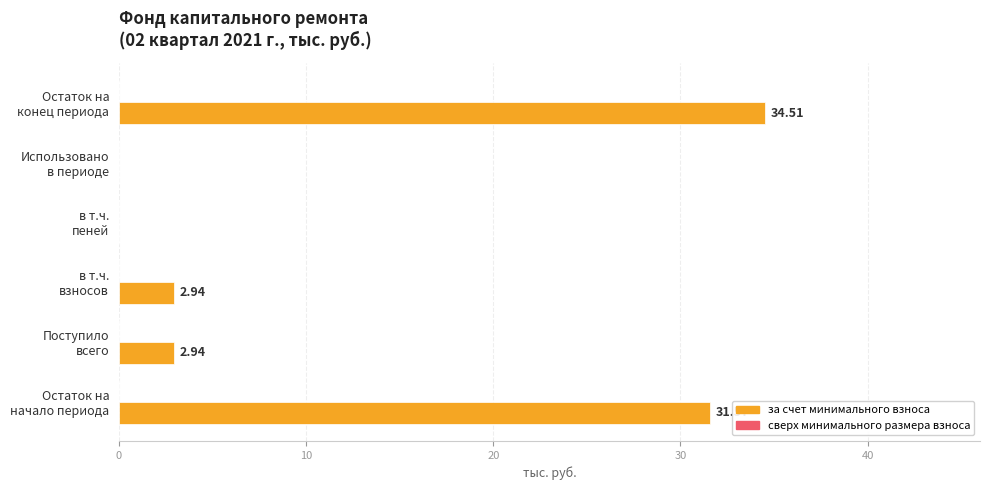

What is the sum of all values?

72.0